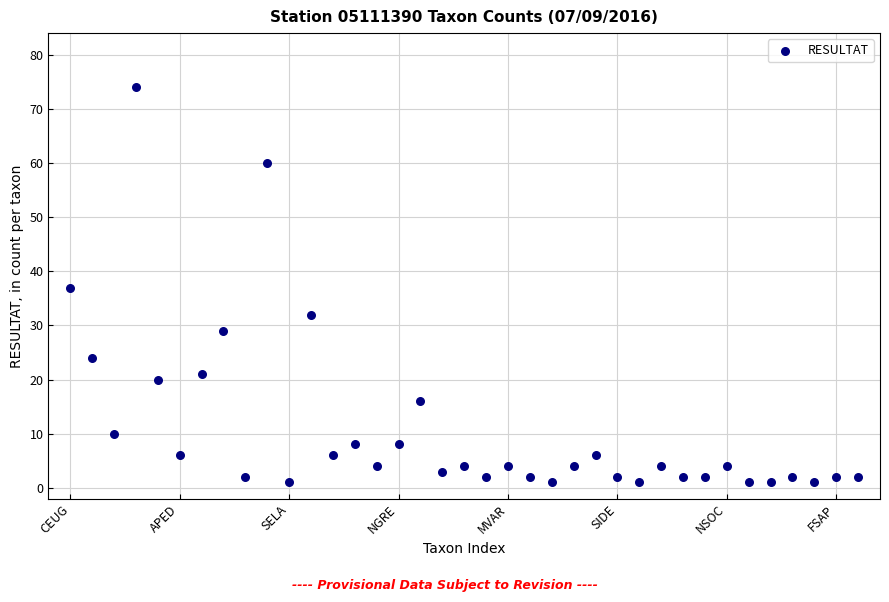

What is the range of Y values (max minus min)?

73